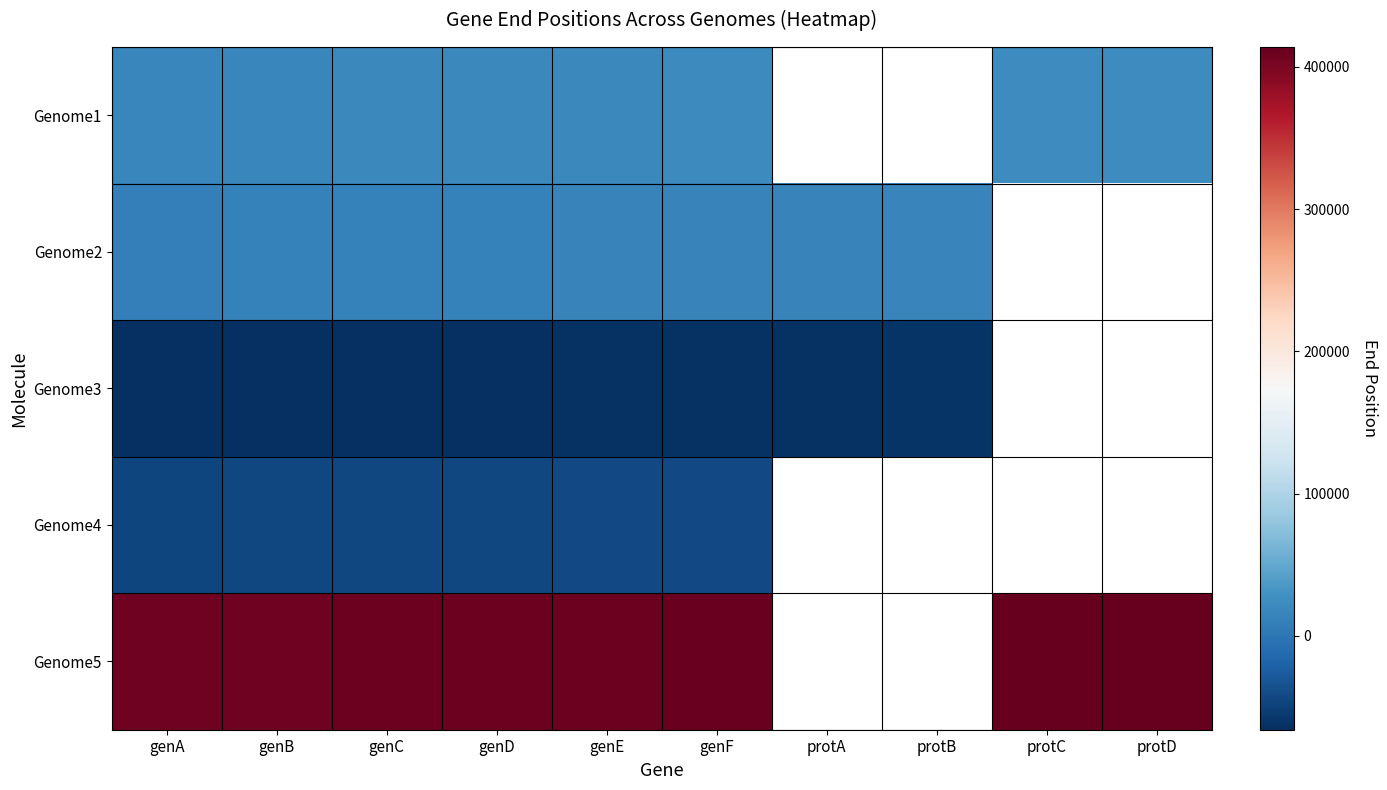

At genE, list the series in order from smallest to largest.

Genome3, Genome4, Genome2, Genome1, Genome5